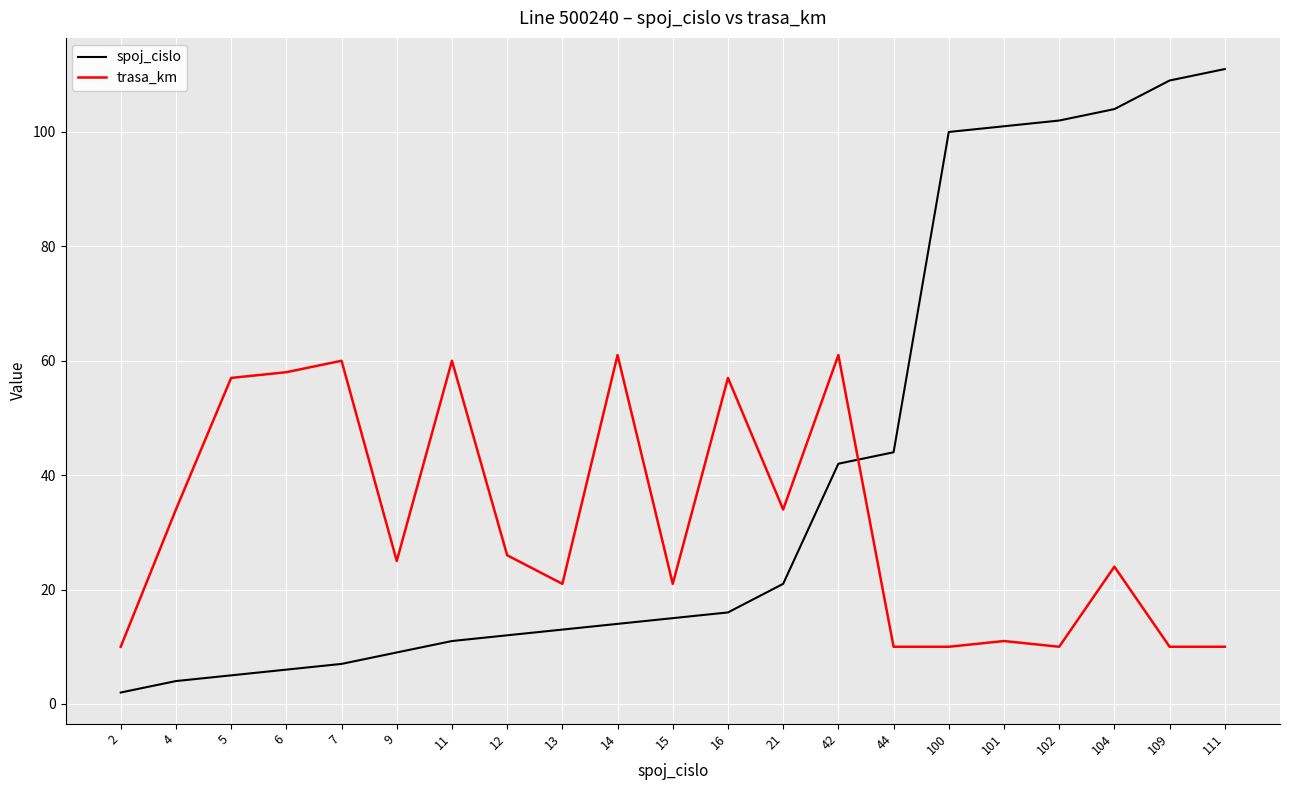

How many intersections are there between trasa_km and spoj_cislo?

1